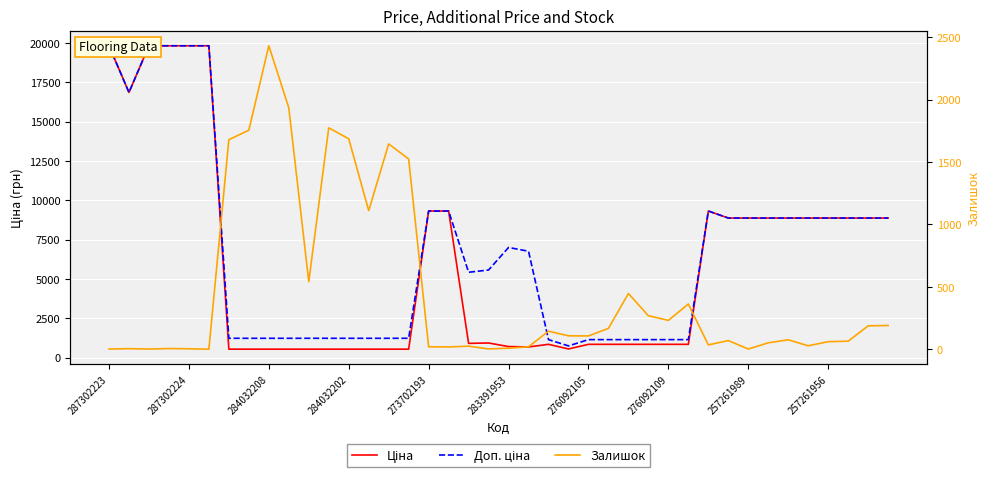

Reading left to right, transcribe all the data shown in this chart.

Ціна: 19831.1	16863.2	19831.1	19831.1	19831.1	19831.1	535.4	535.4	535.4	535.4	535.4	535.4	535.4	535.4	535.4	535.4	9321.4	9321.4	904.3	928.3	700.4	676.4	842.8	547.8	842.8	842.8	842.8	842.8	842.8	842.8	9321.4	8874.6	8874.6	8874.6	8874.6	8874.6	8874.6	8874.6	8874.6	8874.6
Доп. ціна: 19831.1	16863.2	19831.1	19831.1	19831.1	19831.1	1227.2	1227.2	1227.2	1227.2	1227.2	1227.2	1227.2	1227.2	1227.2	1227.2	9321.4	9321.4	5425.9	5569.9	7004.3	6764.4	1142.1	742.0	1142.1	1142.1	1142.1	1142.1	1142.1	1142.1	9321.4	8874.6	8874.6	8874.6	8874.6	8874.6	8874.6	8874.6	8874.6	8874.6
Залишок: 1.0	4.0	1.0	5.0	3.0	0.0	1680.0	1756.0	2433.0	1936.0	541.0	1775.0	1687.0	1111.0	1646.0	1525.0	19.0	18.0	24.0	2.0	8.0	19.0	144.0	107.0	106.0	167.0	446.0	268.0	231.0	362.0	34.0	69.0	1.0	51.0	75.0	27.0	60.0	64.0	187.0	190.0